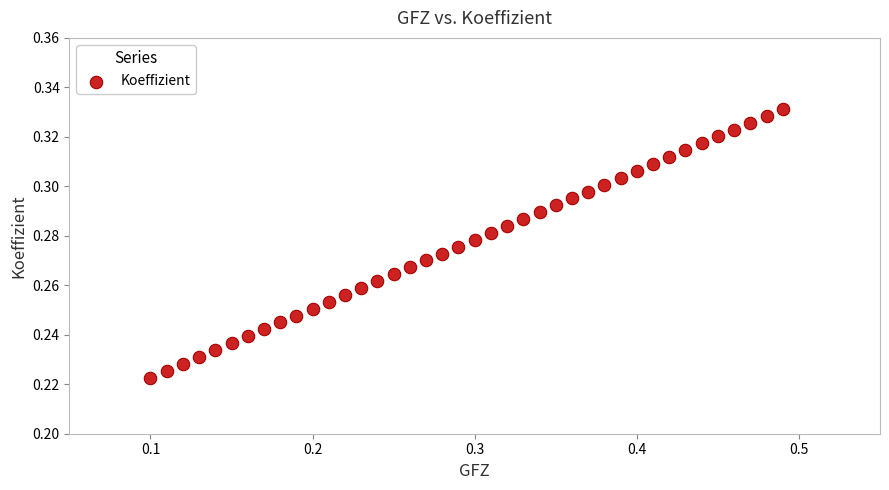

What is the range of X values (max minus min)?

0.4